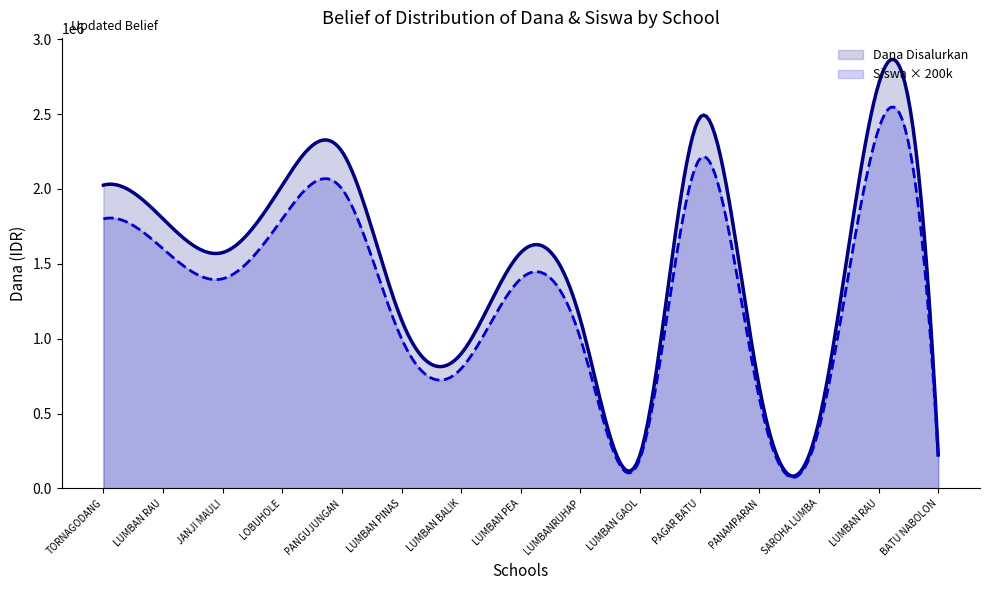

At which category does the chart reach its peak across all series?

SD NEGERI 175819 LUMBAN RAU